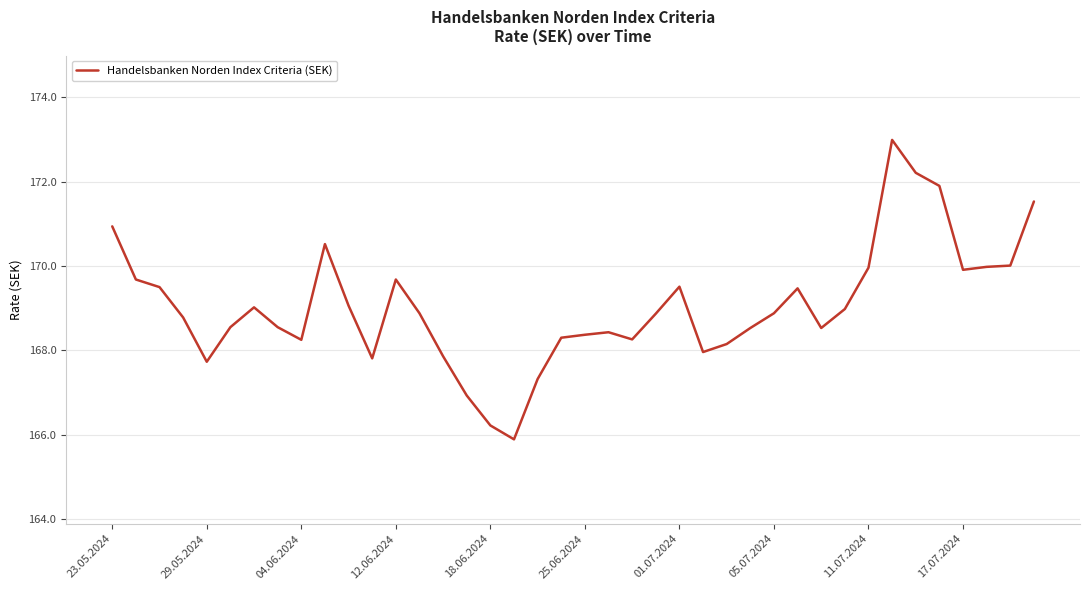

What is the maximum value shown in the chart?

173.0